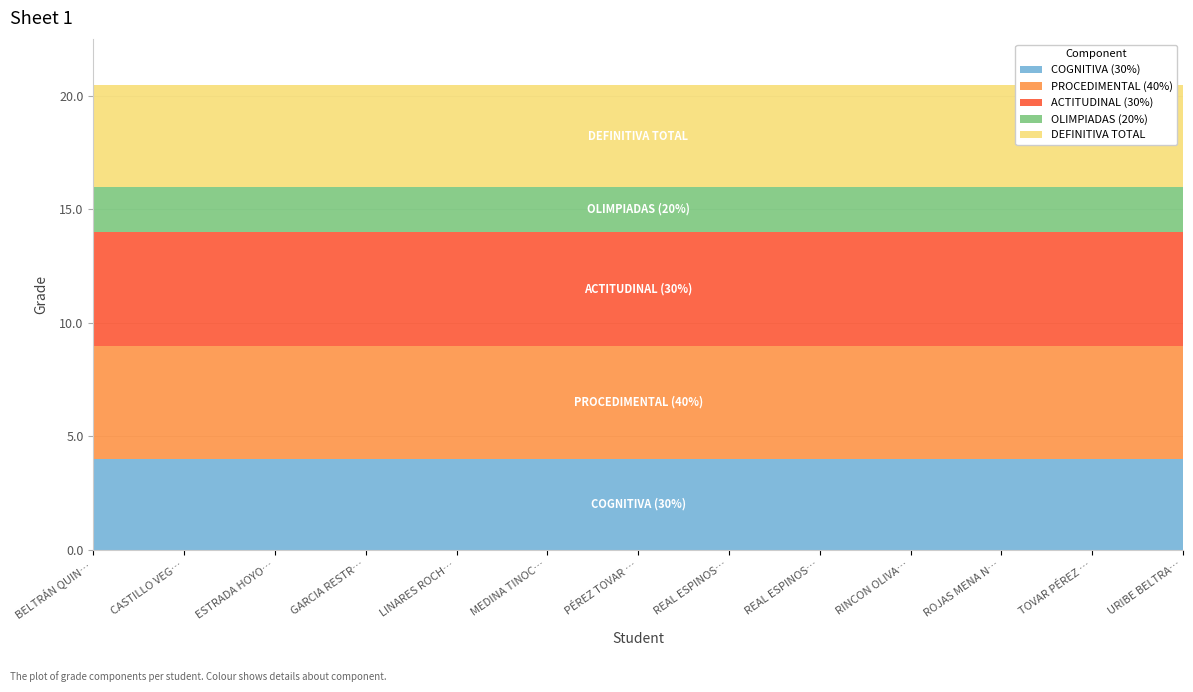

Between TOVAR PÉREZ JOSÉ and URIBE BELTRAN MARIA, which series saw the biggest shift?

COGNITIVA (30%)